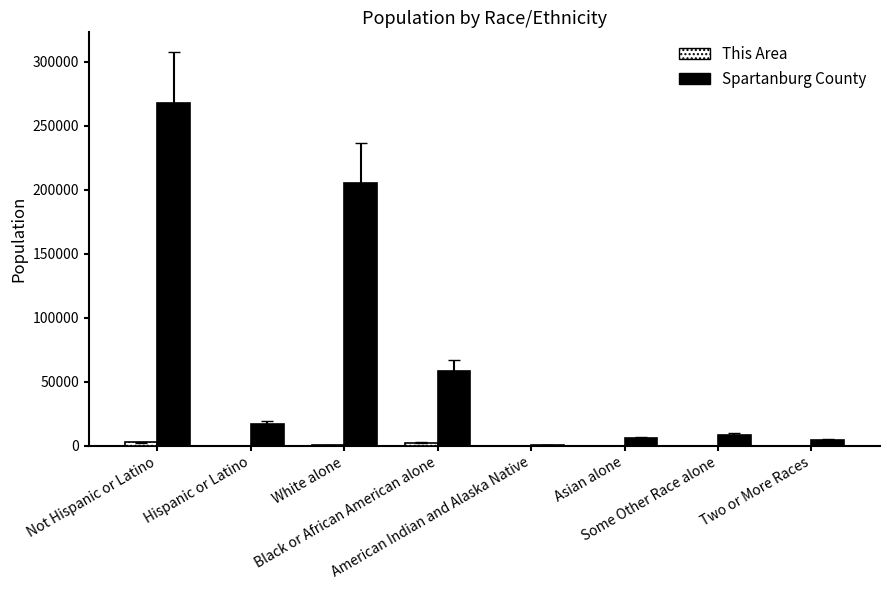

What is the greatest value displayed?

267649